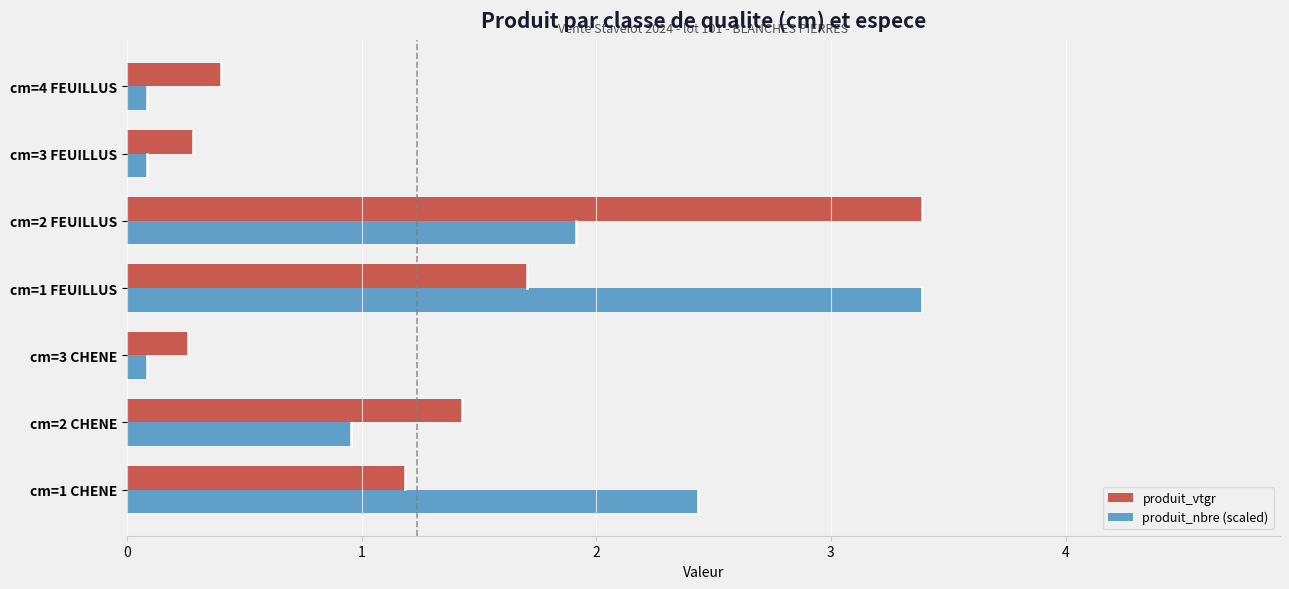

What is the spread (max minus min) of values at cm=2 FEUILLUS?

1.5